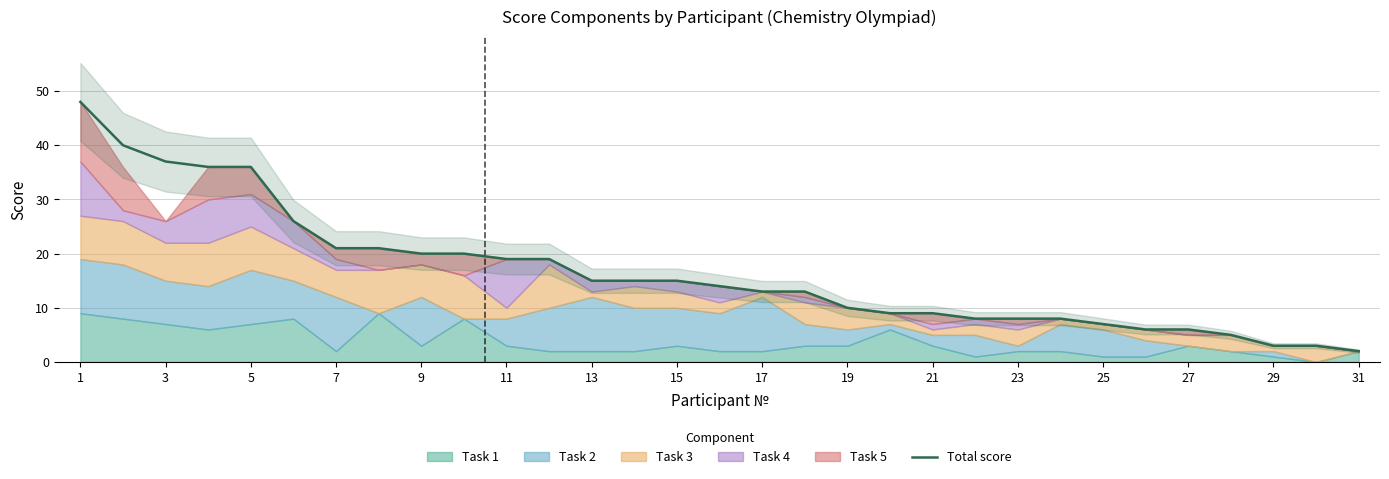

Is it true that Total score equals 8 at 27?

False